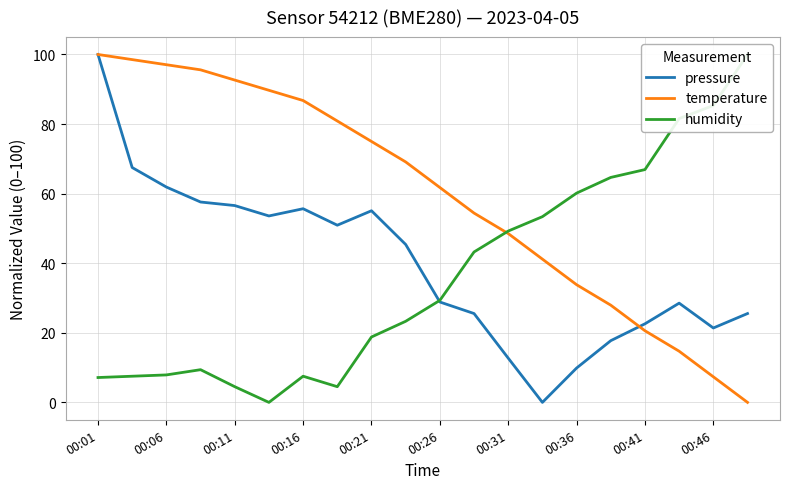

Which category has the highest value in the pressure series?

00:01